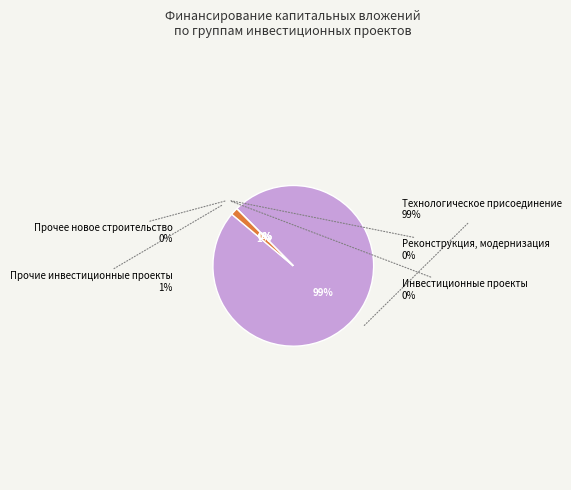

How many segments does this pie chart have?

5